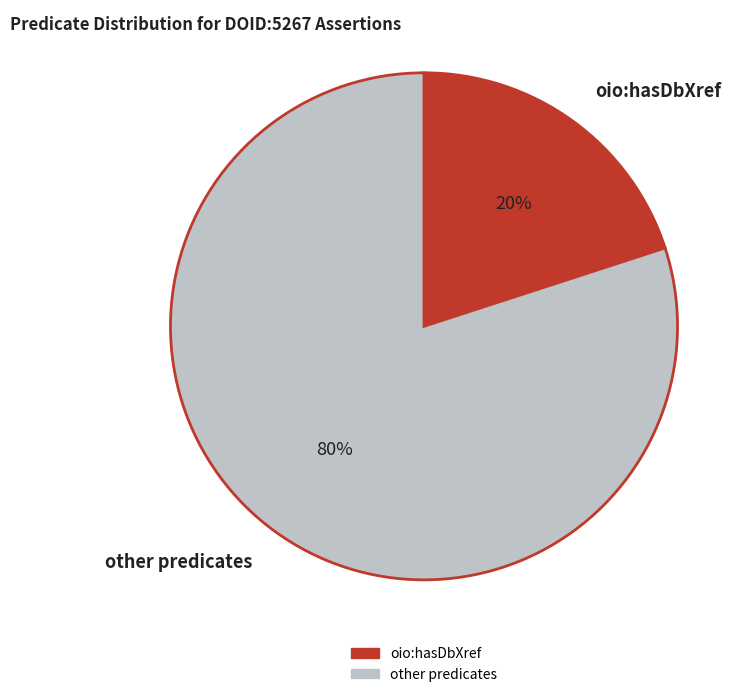

Is the sum of other predicates and oio:hasDbXref greater than half?

Yes